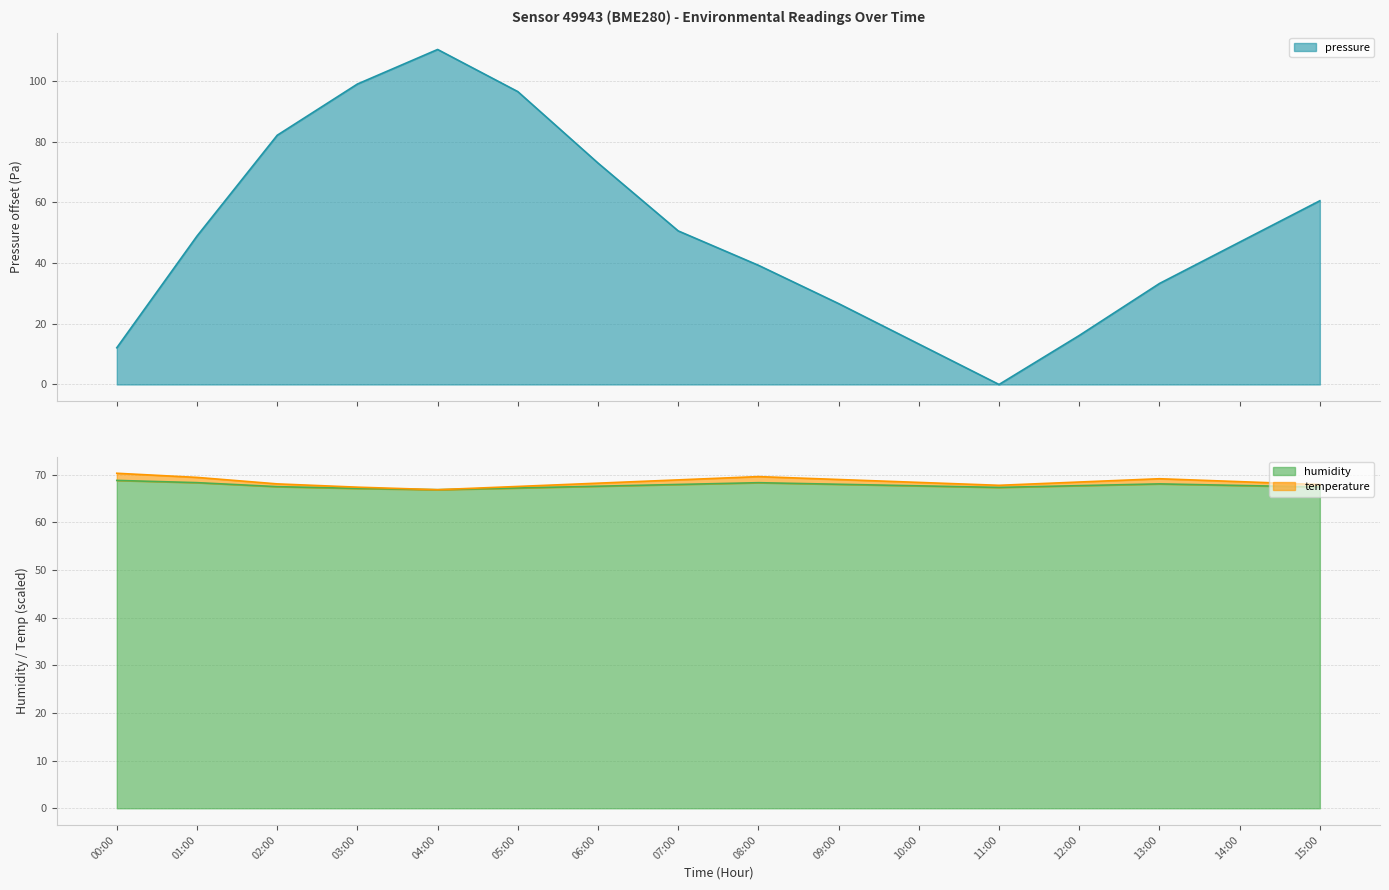

At 04:00, list the series in order from largest to smallest.

pressure, humidity, temperature